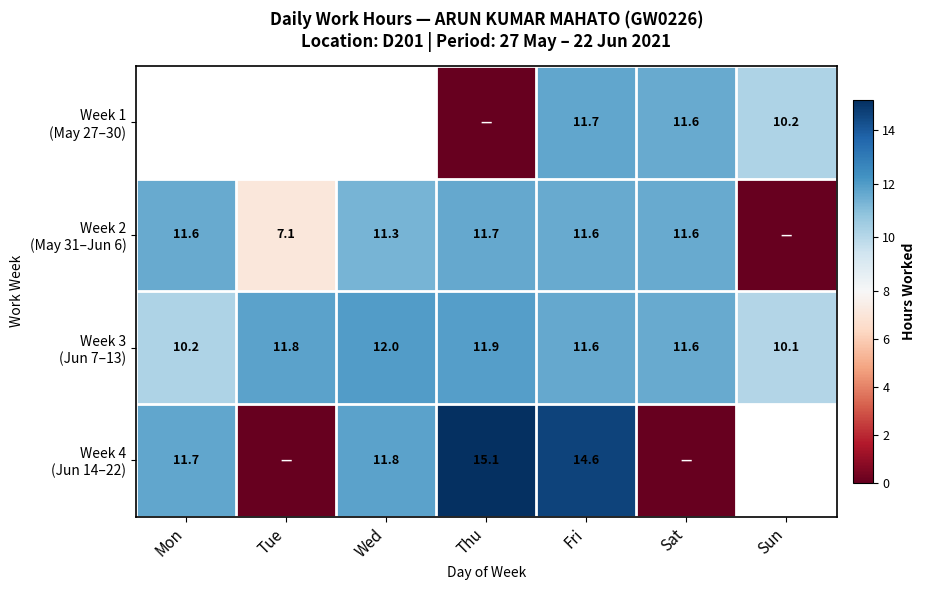

List the labels in order of Week 3 (Jun 7–13) value, largest first.

Wed, Thu, Tue, Fri, Sat, Mon, Sun